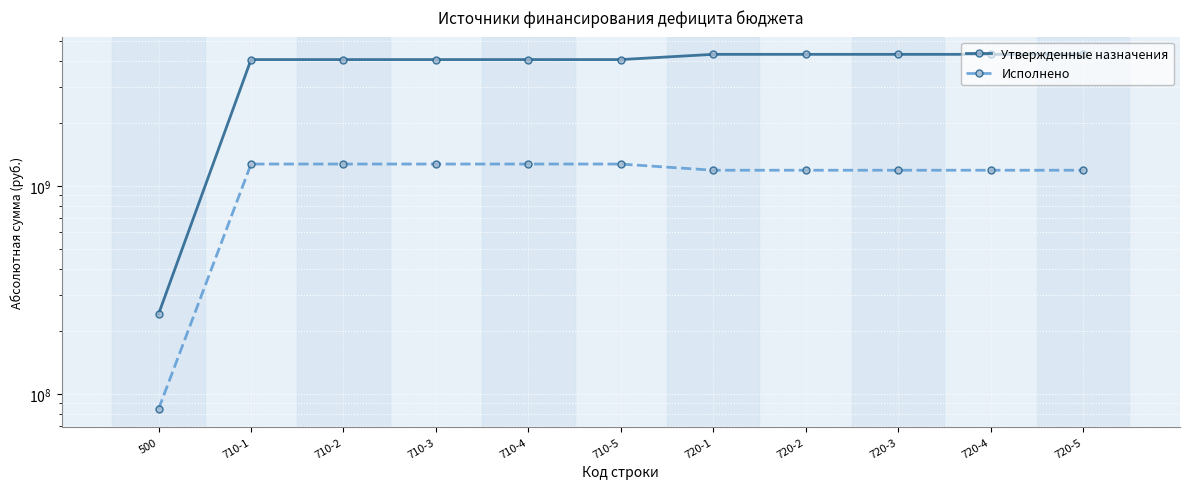

What value does the Исполнено series have at 710-1?

1274598112.8